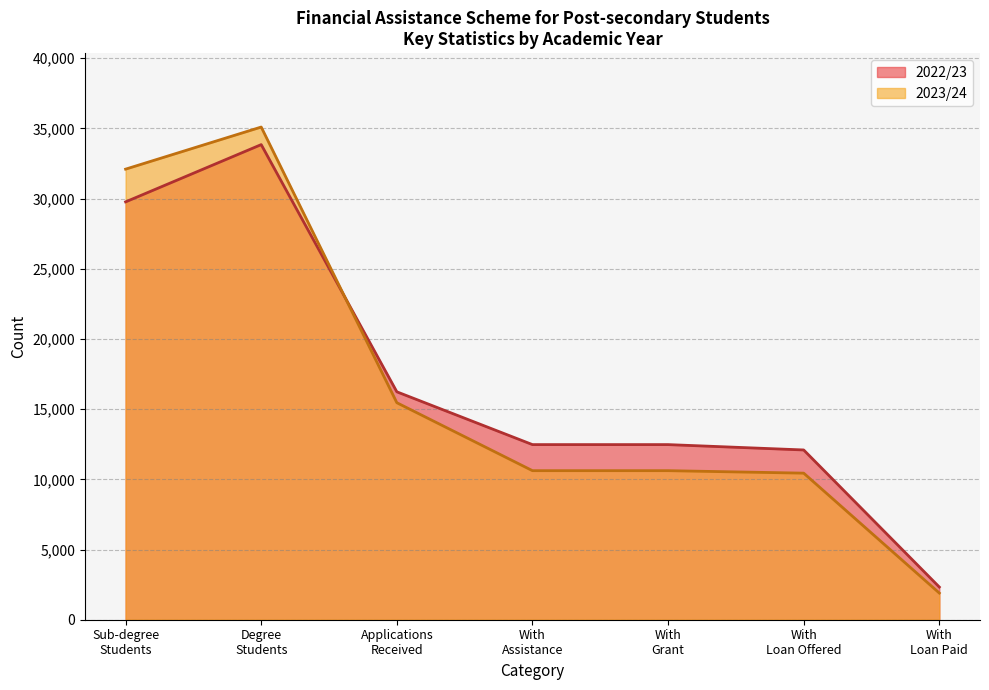

Which category has the highest value across all series?

Degree
Students